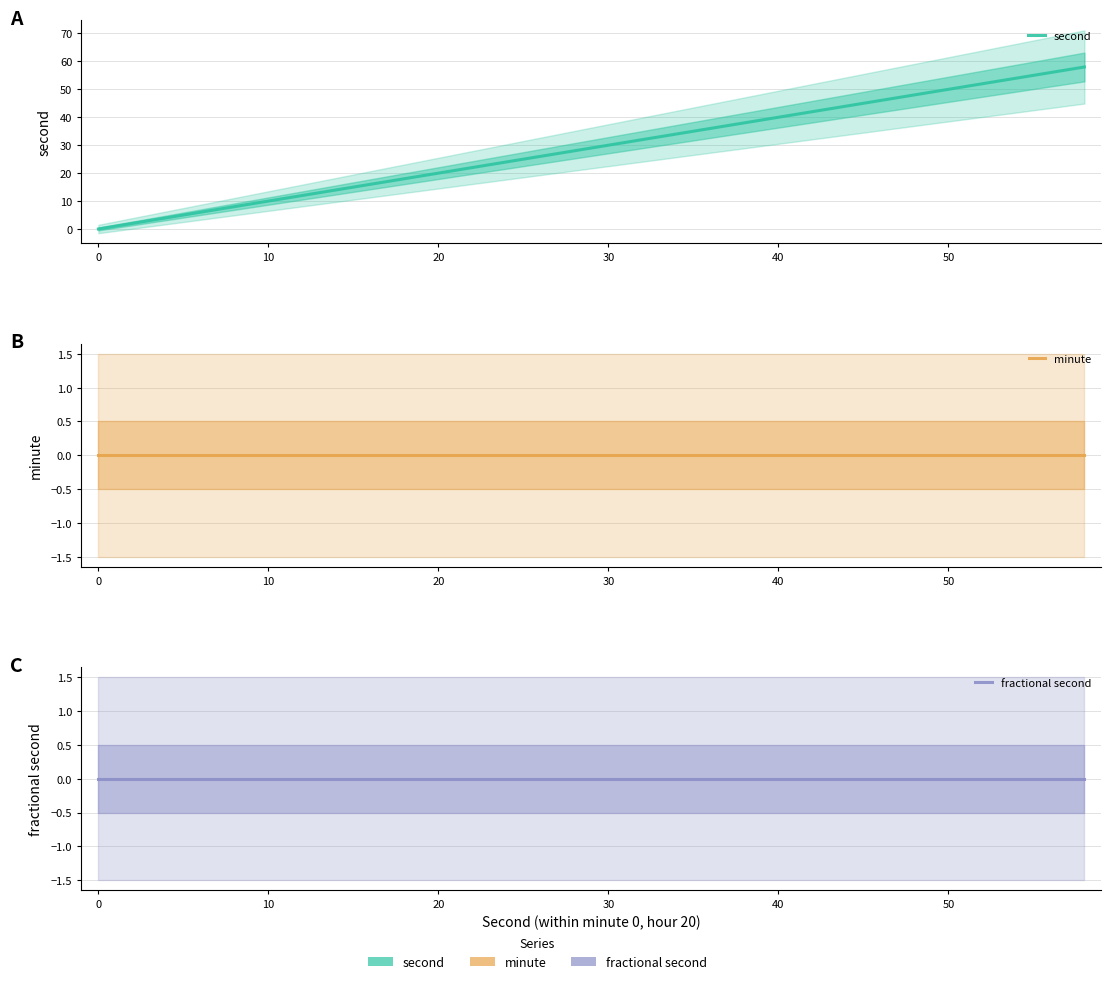

True or false: minute and second cross at least once.

False